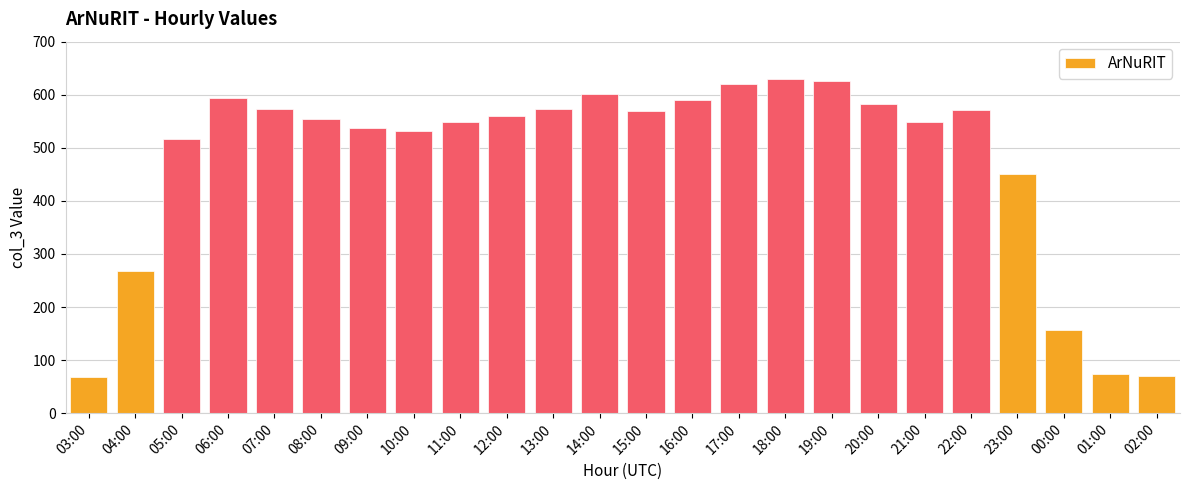

Where is the data nearest to the value 348?

04:00